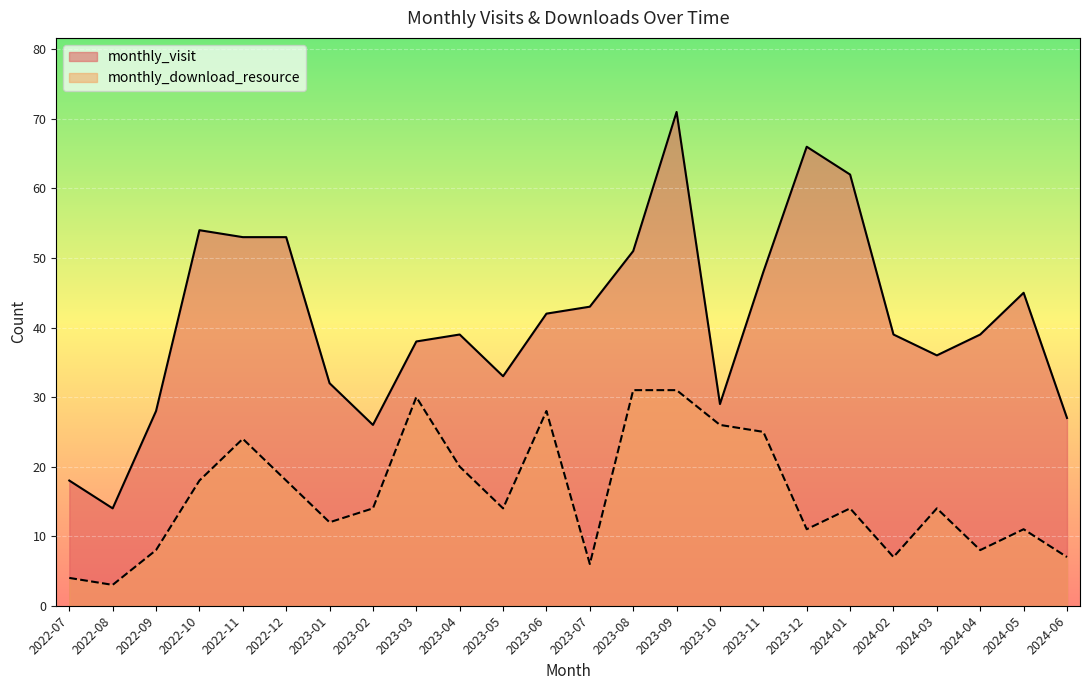

What are all the series names shown in the legend?

monthly_visit, monthly_download_resource